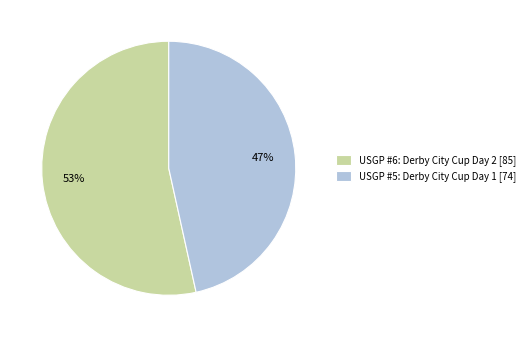

What is the smallest slice in the pie chart?

USGP #5: Derby City Cup Day 1